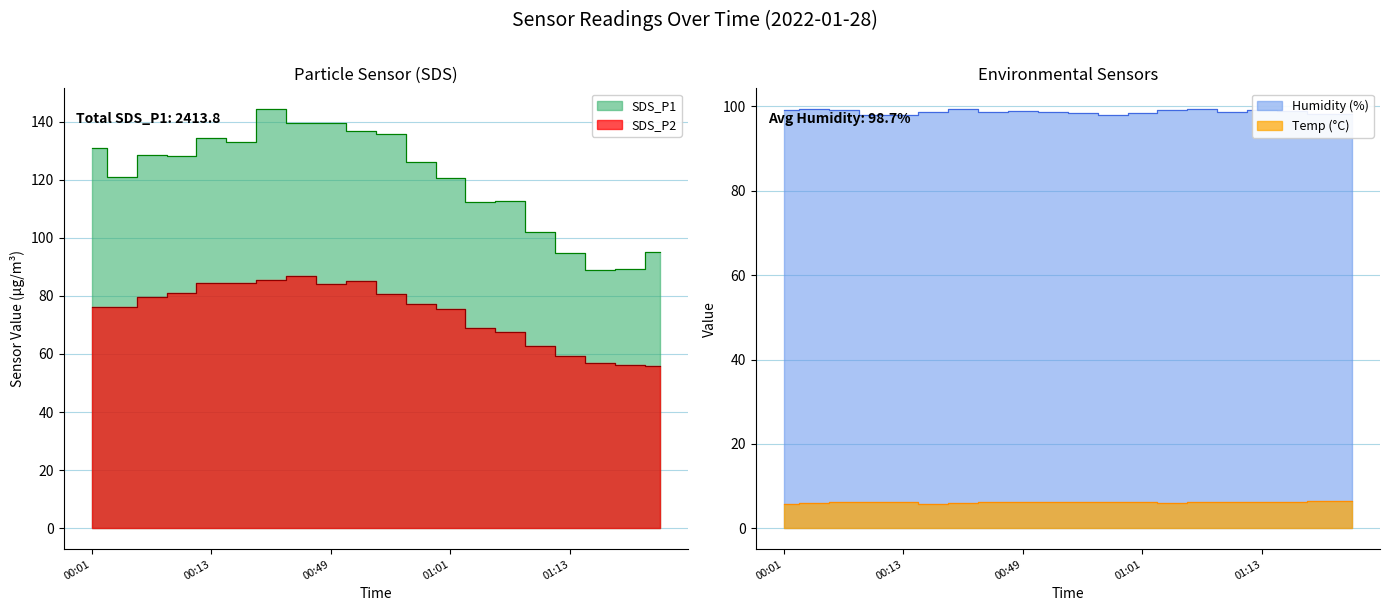

The Humidity series shows 50.9 at 00:43. True or false?

False